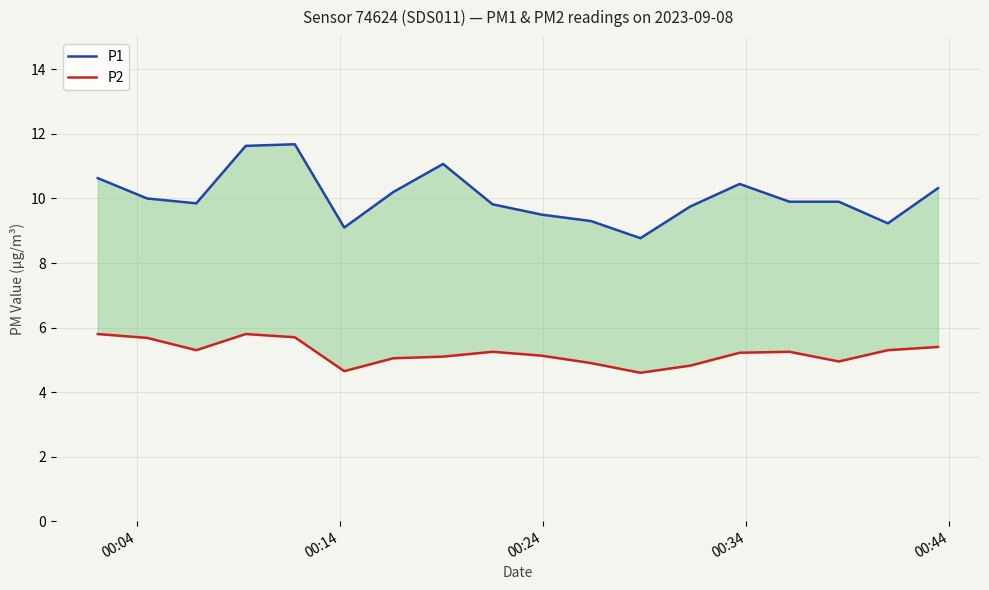

True or false: P2 and P1 intersect in this chart.

False